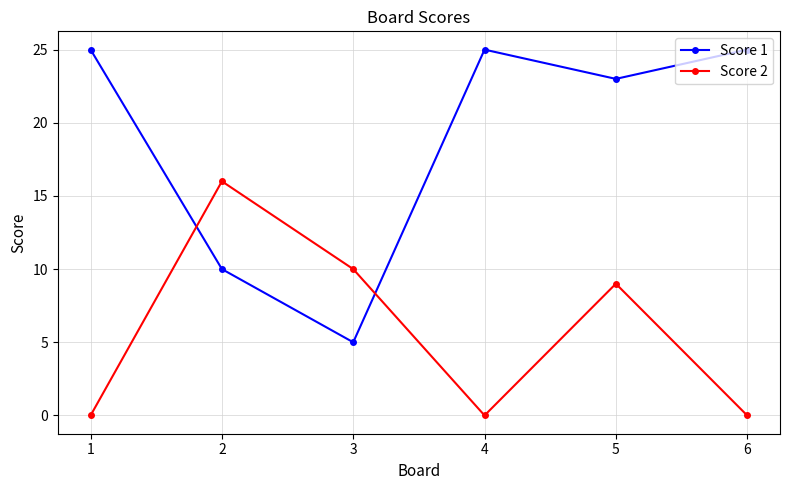

How many distinct data groups are displayed?

2